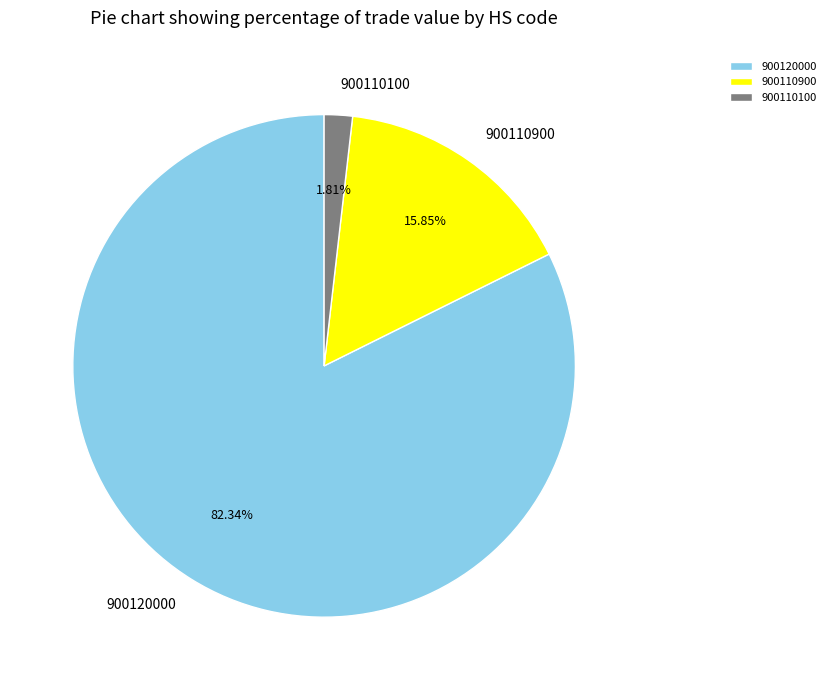

Which category has the biggest portion of the pie?

900120000